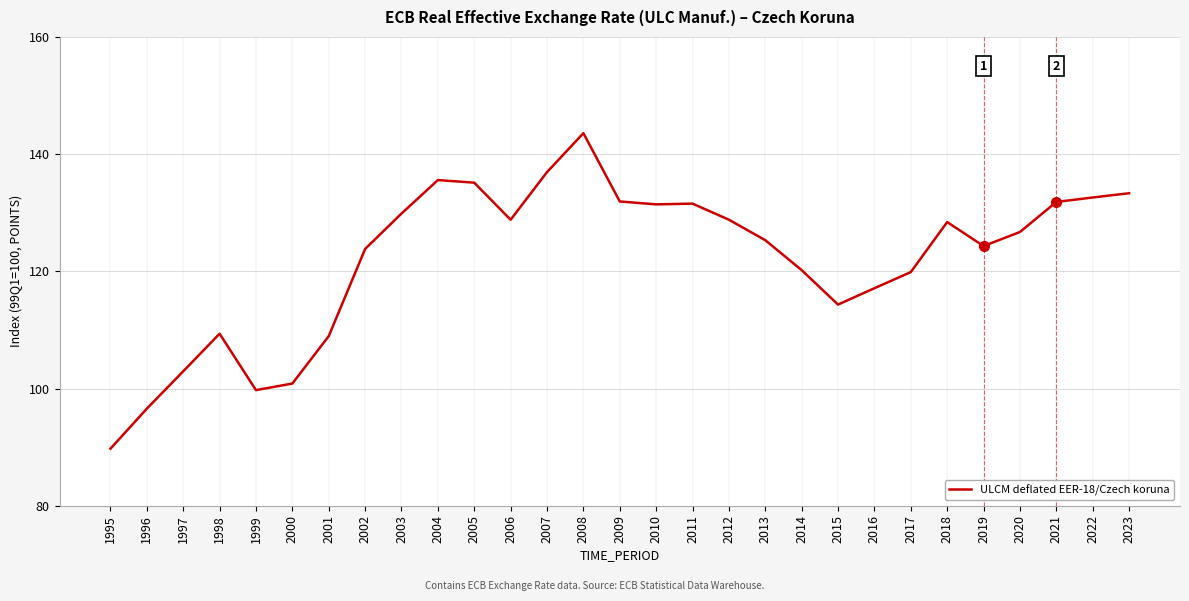

At which category does the data reach its first local valley?

1999